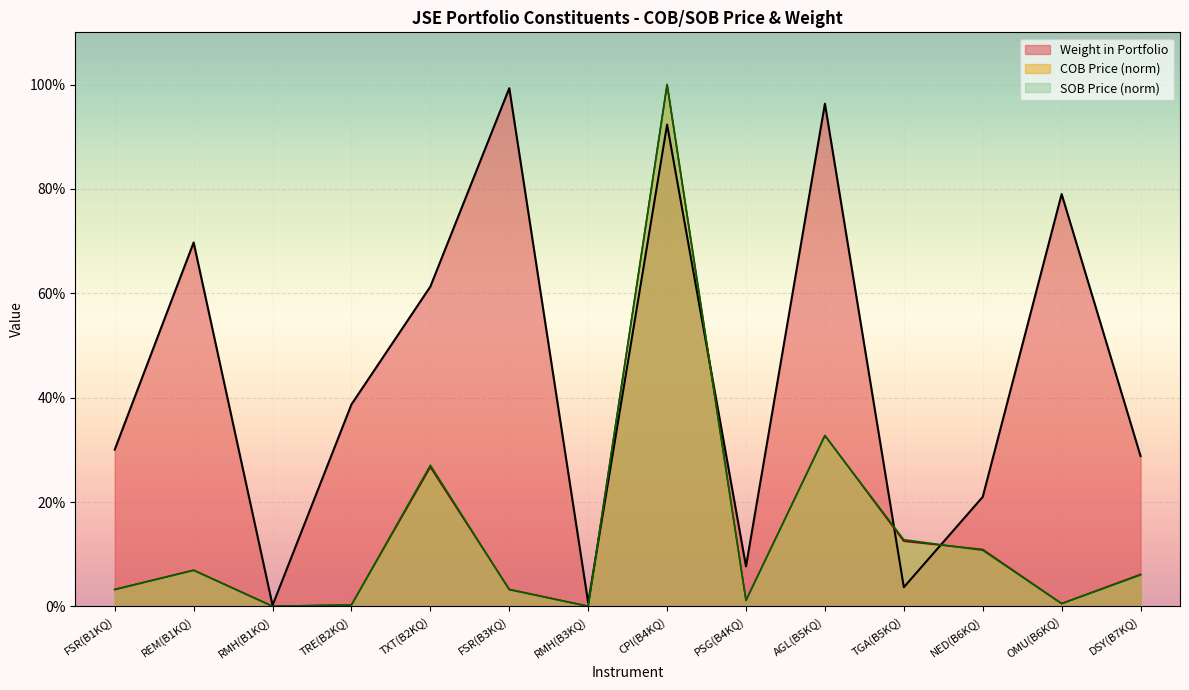

Is it true that SOB Price equals 0.2 at NED(B6KQ)?

False